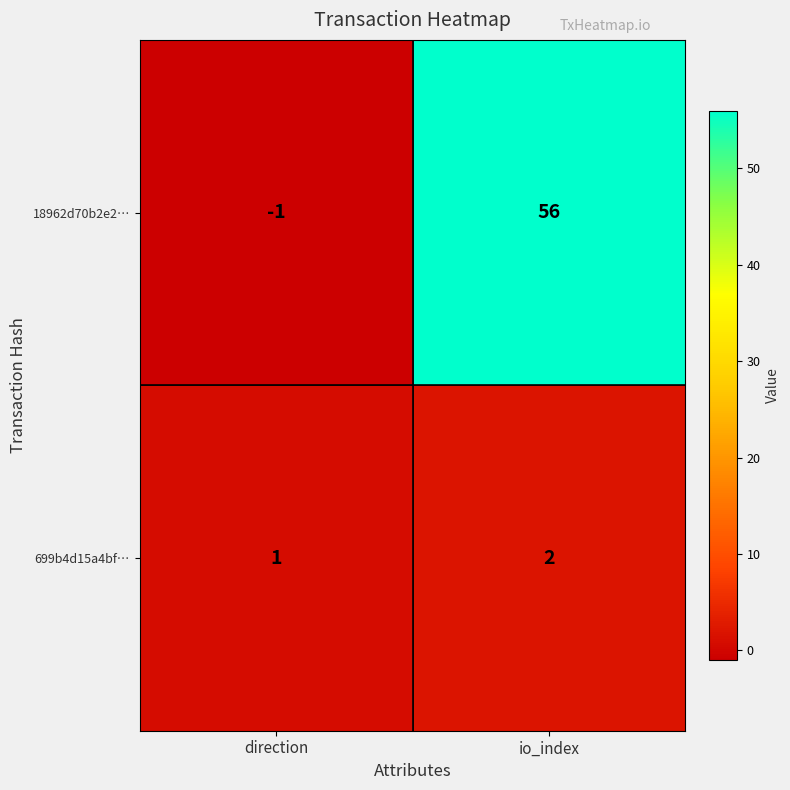

What is the sum of all 18962d70b2e2… values?

55